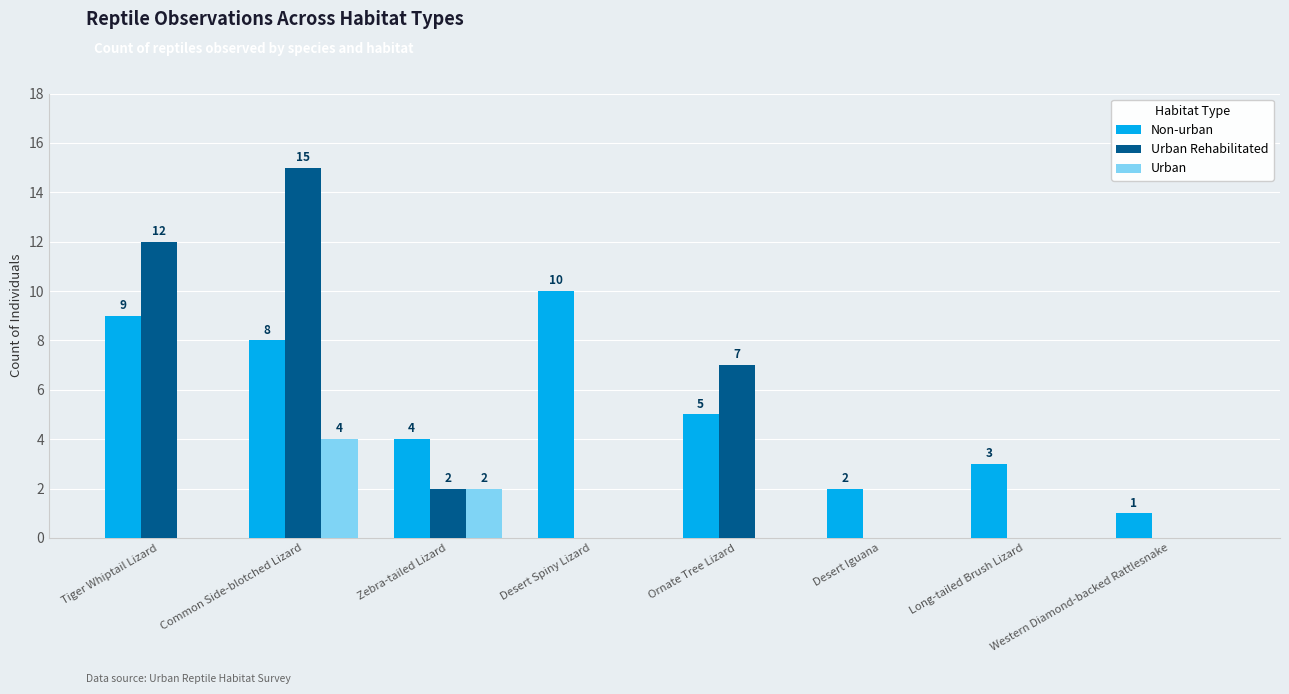

The Urban series shows 2 at Ornate Tree Lizard. True or false?

False